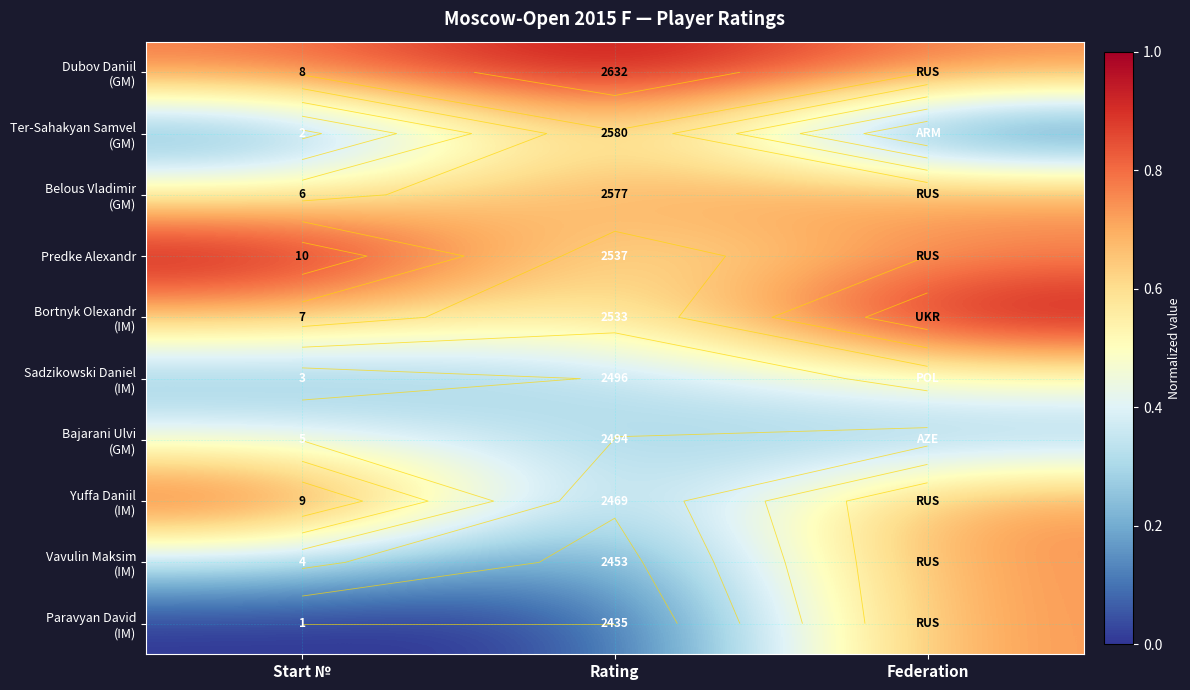

Rank the categories by Dubov Daniil (GM) value from highest to lowest.

Rating, Start №, Federation